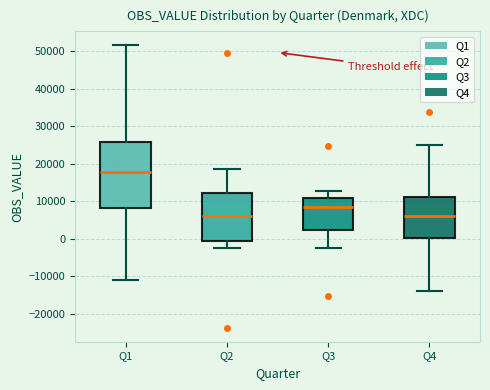

Where does the lower whisker of the box for Q2 end on the y-axis? The values are not printed on the chart, so give them approximately, as read against the axis.

-2000